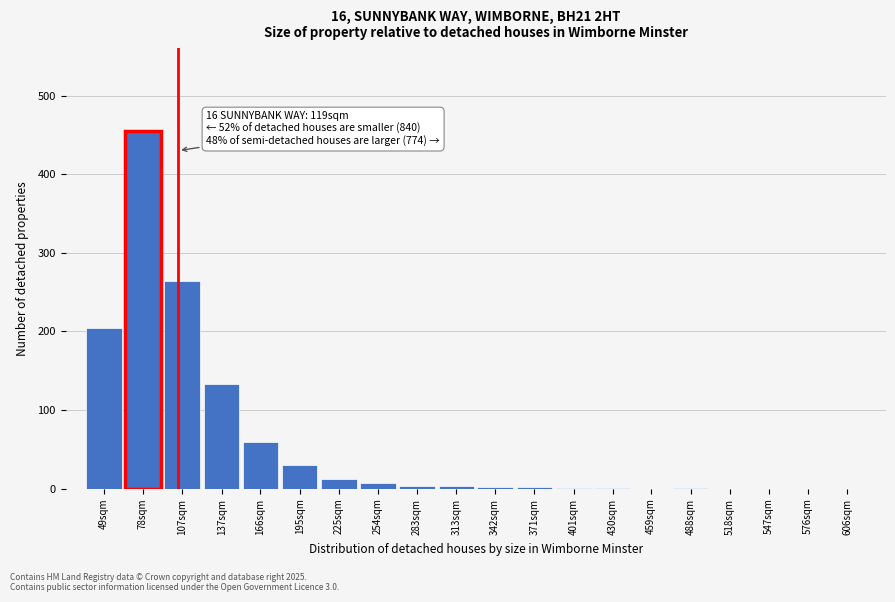

The value at 225sqm is 12. True or false?

True